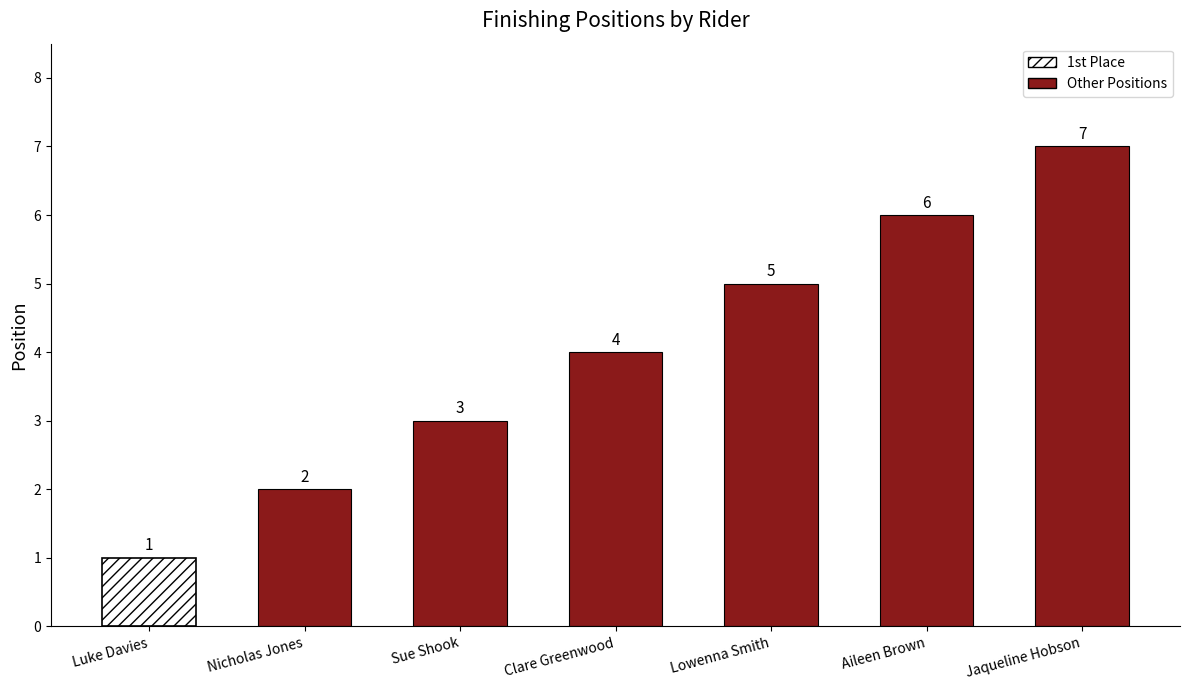

How many values are between 2 and 6?

5